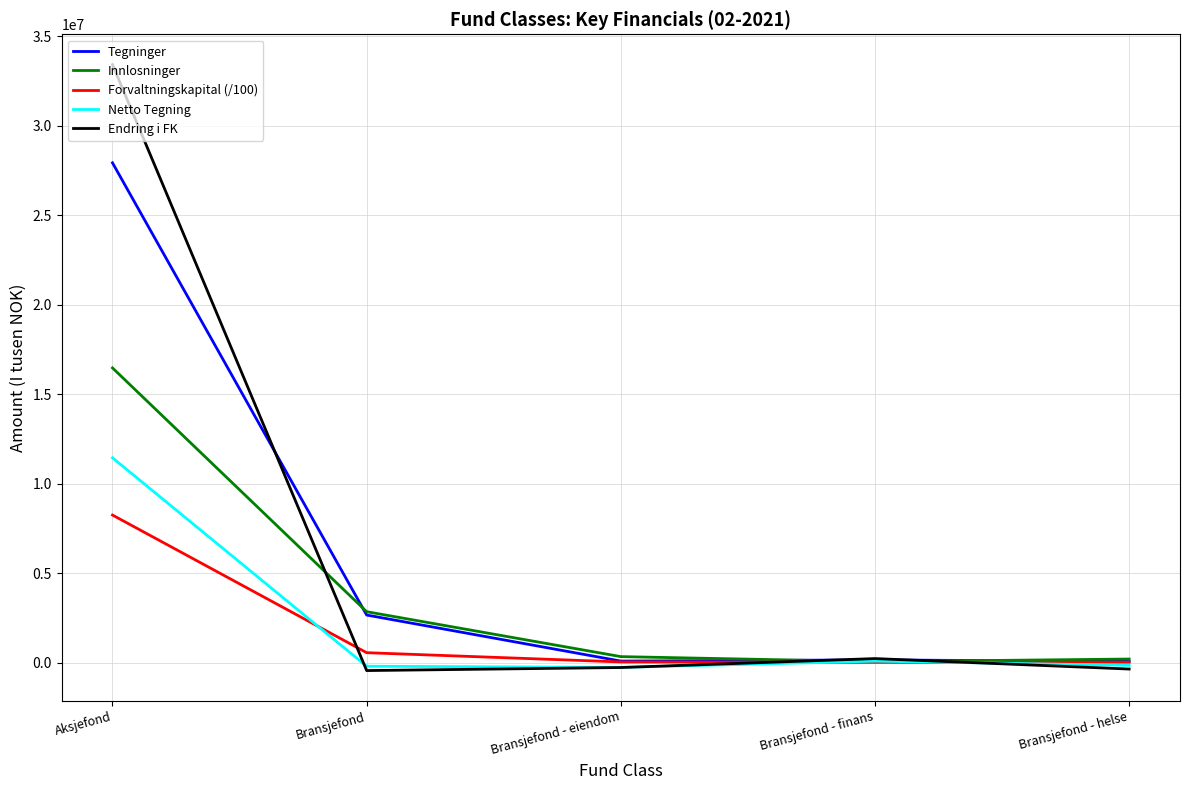

What position from the right is Bransjefond - finans?

2